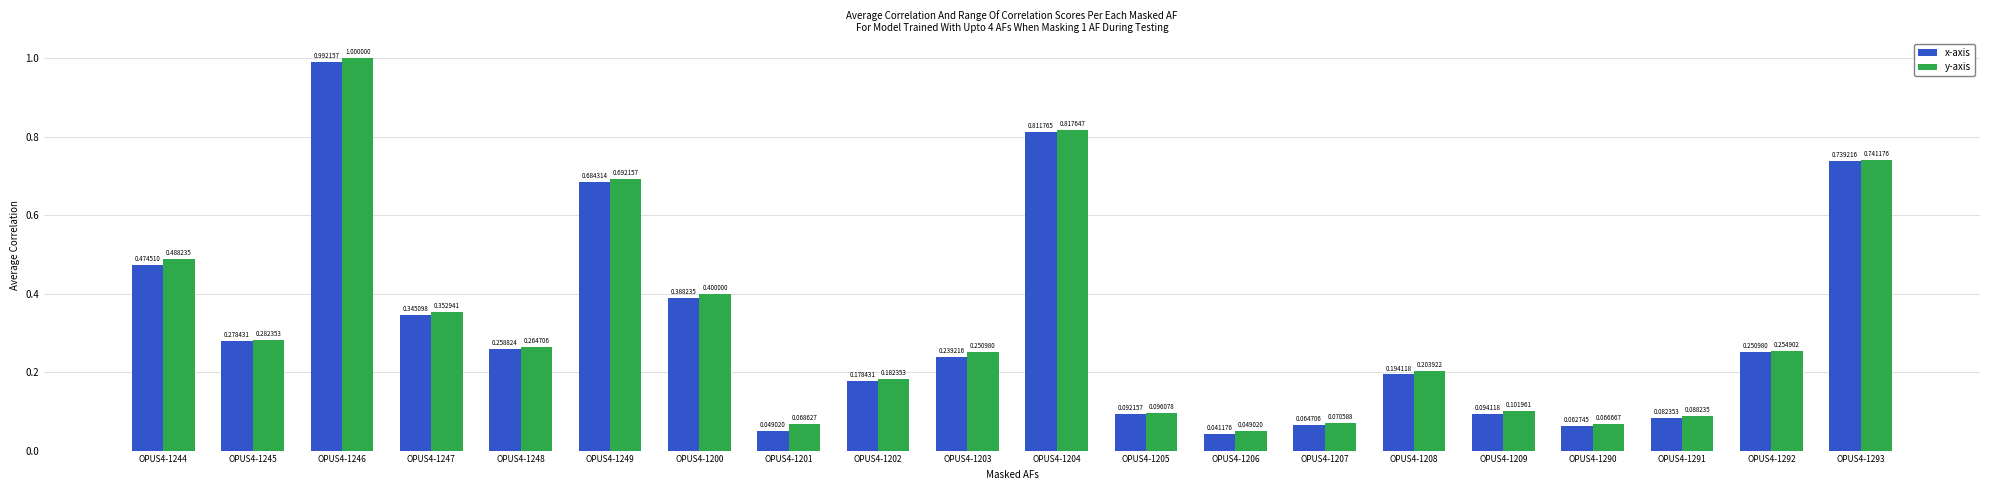

What is the difference between the maximum and minimum values in the x-axis series?

1.0